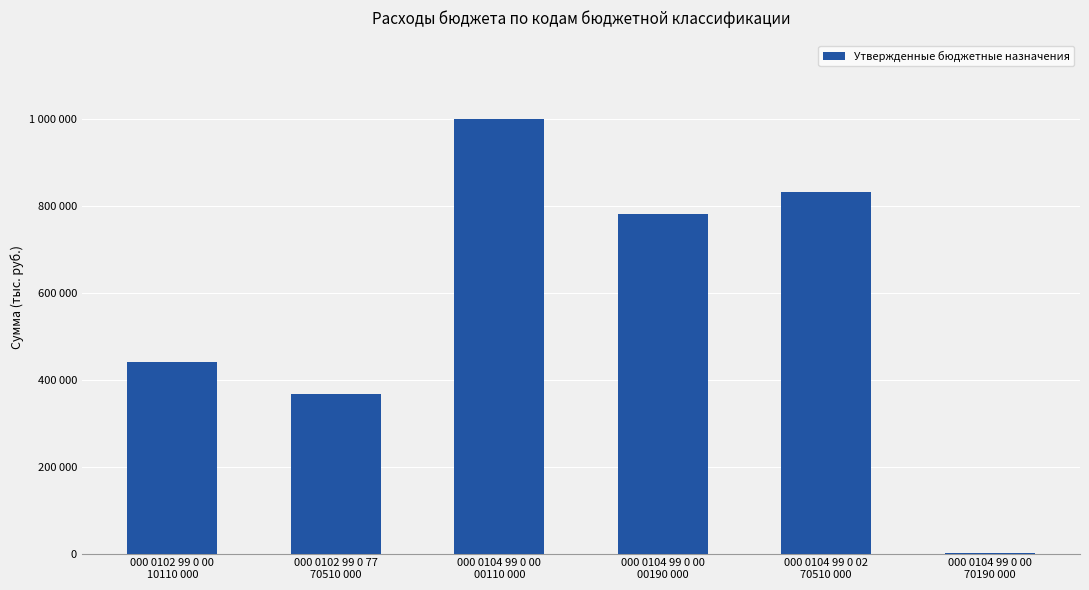

Are the bars grouped side by side (vs. stacked)?

No